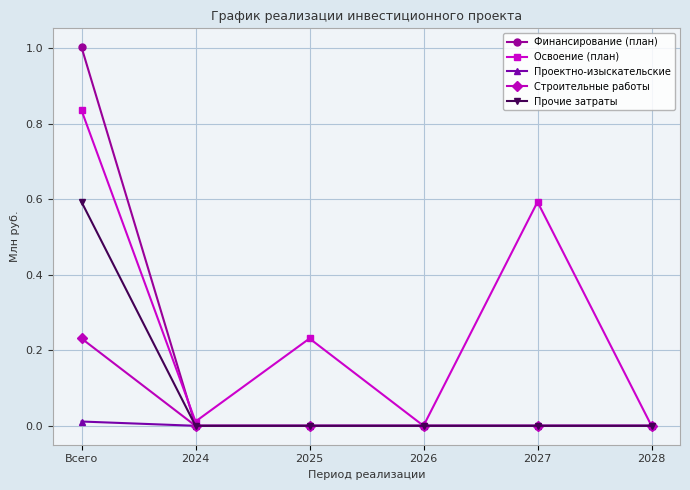

Is this an area chart (filled region under the line)?

No